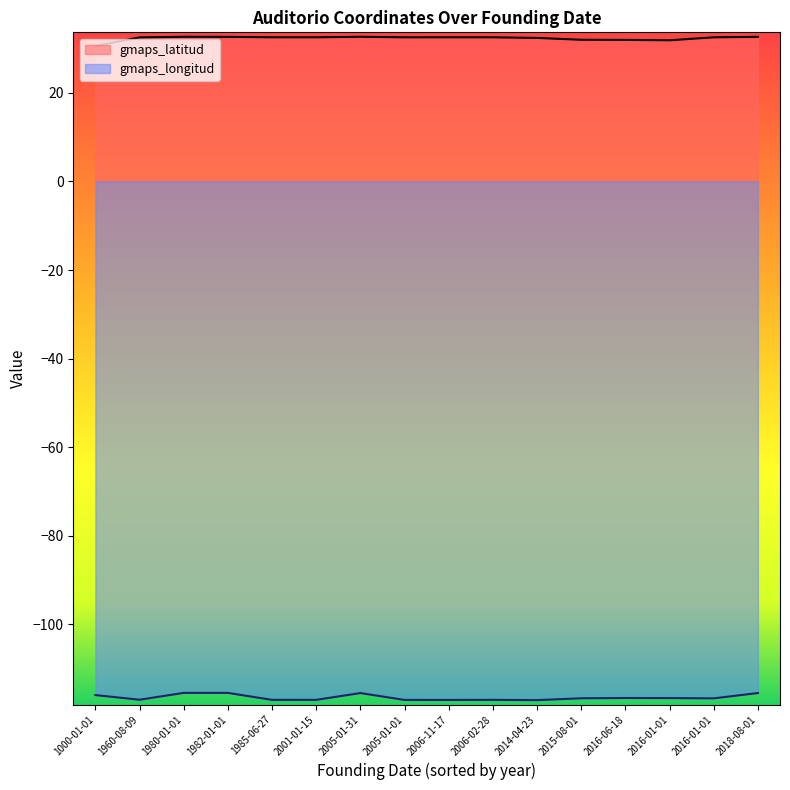

True or false: gmaps_latitud has more than 0 interior local peaks.

True